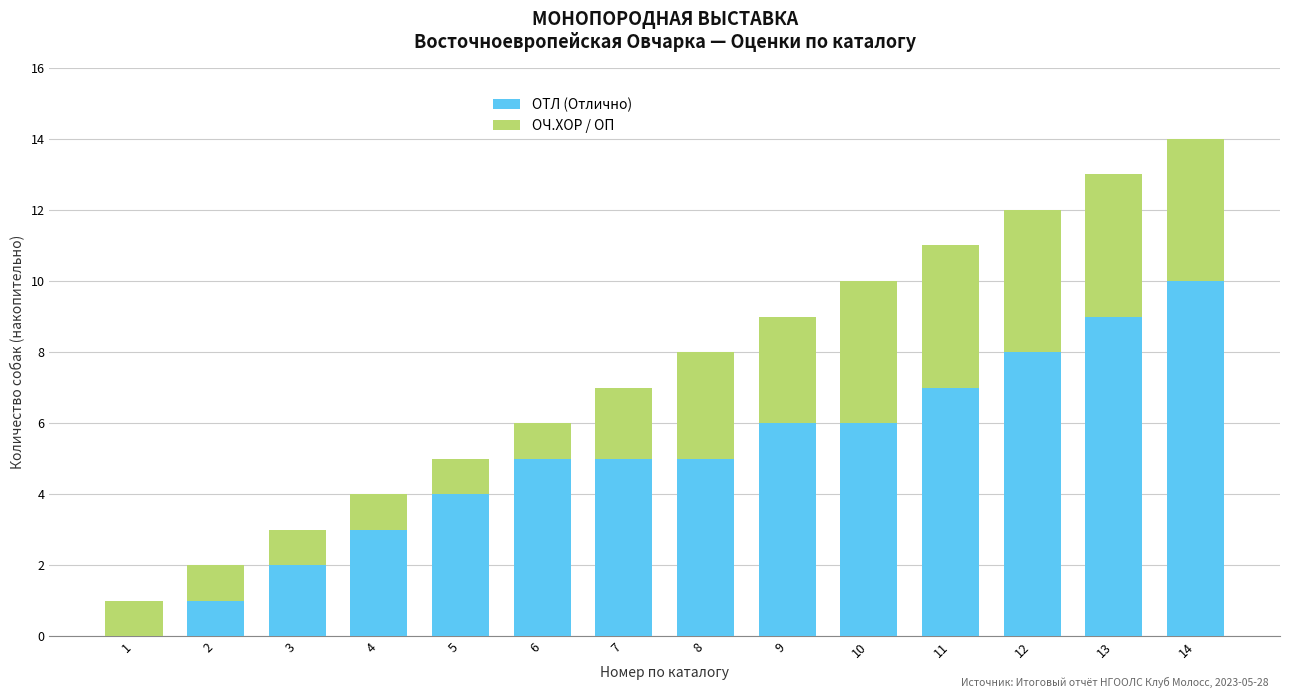

At which label does ОТЛ (Отлично) reach its peak?

14